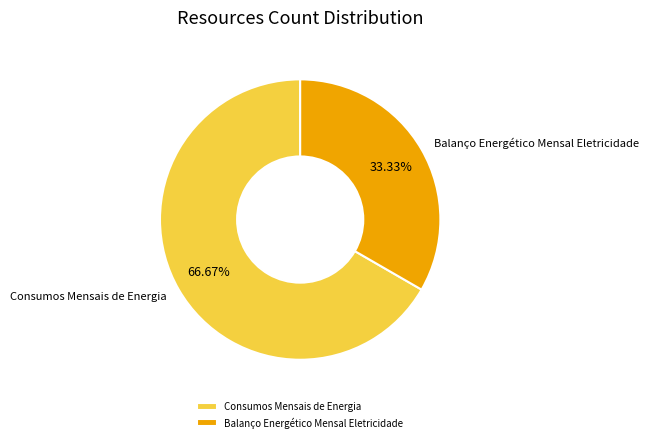

Which slice is the smallest?

Balanço Energético Mensal Eletricidade